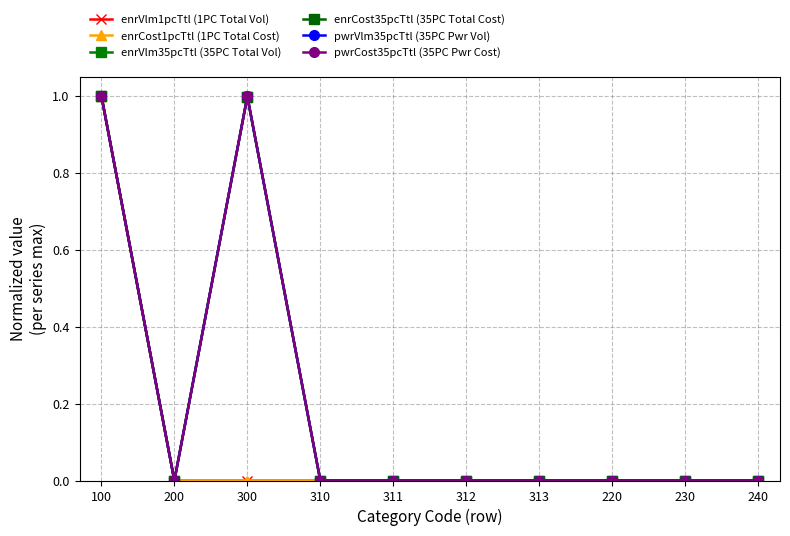

The enrCost1pcTtl (1PC Total Cost) series shows 0.0 at 313. True or false?

True